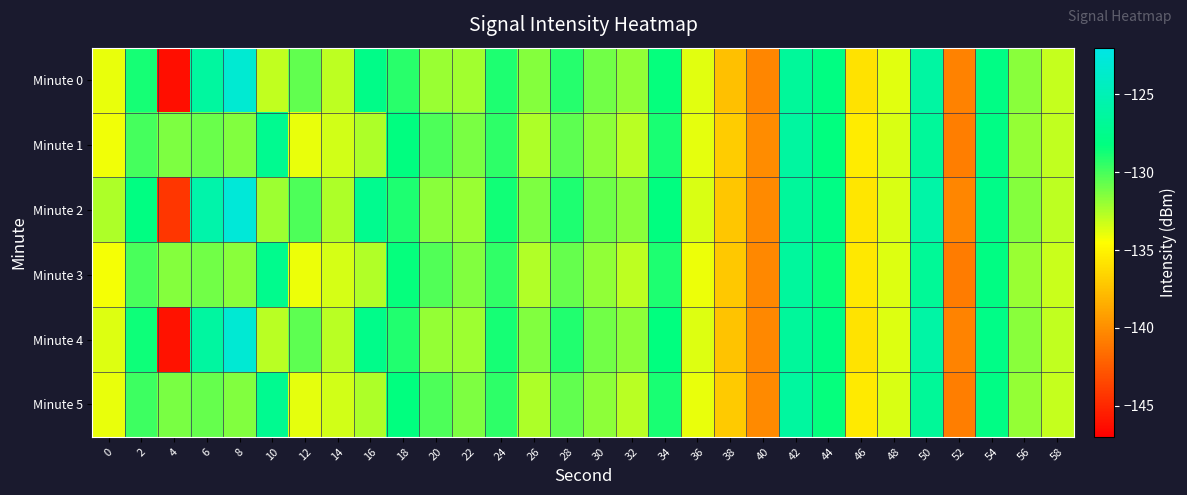

At which category does the chart reach its minimum across all series?

4